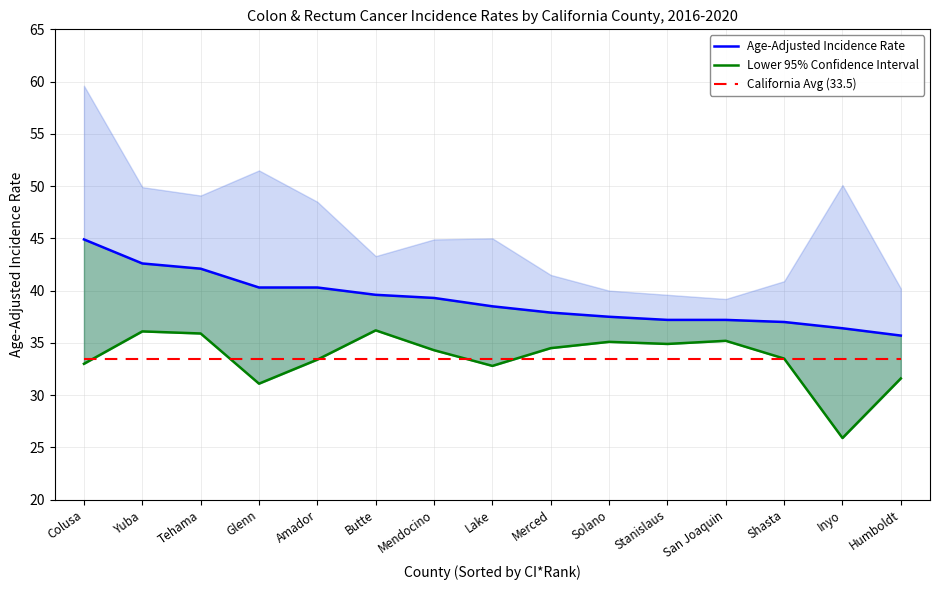

True or false: Age-Adjusted Incidence Rate and California Avg (33.5) intersect in this chart.

False